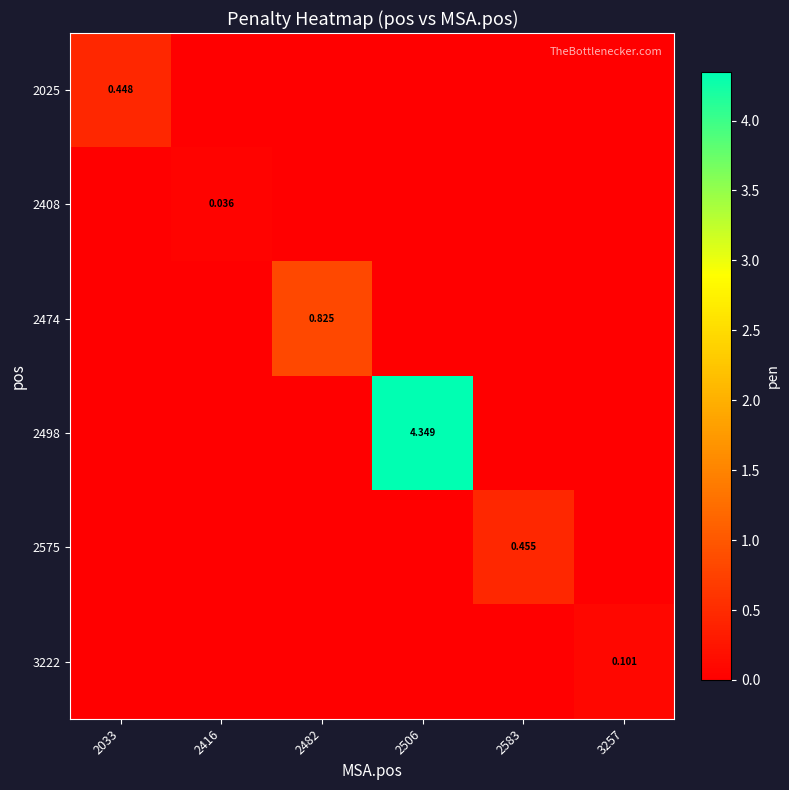

How many distinct data groups are displayed?

6